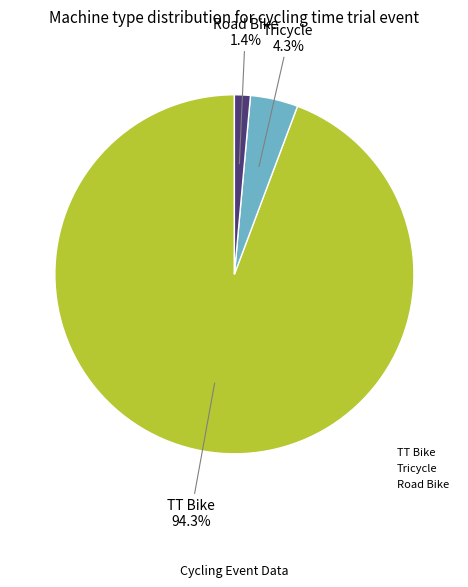

Which category has the biggest portion of the pie?

TT Bike